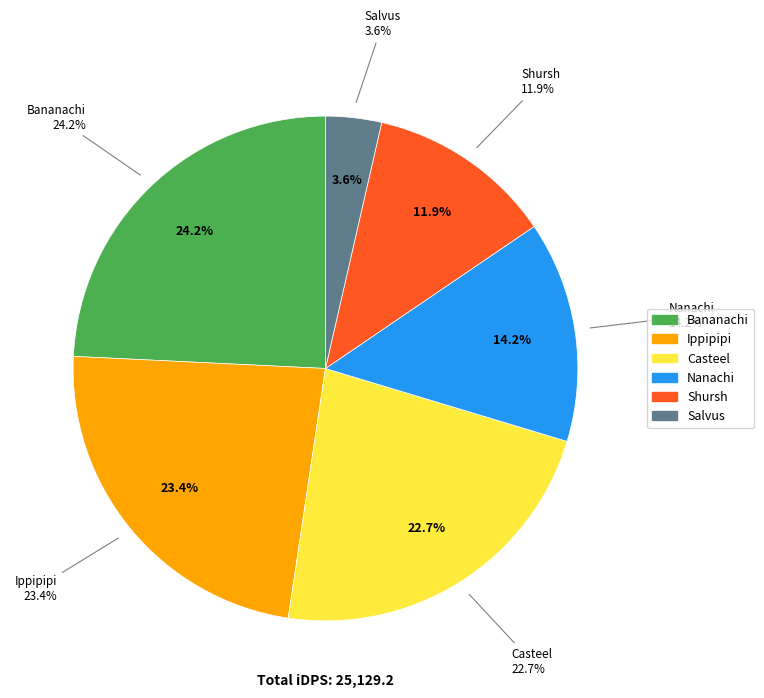

Is it true that Ippipipi is 23% of the pie?

True